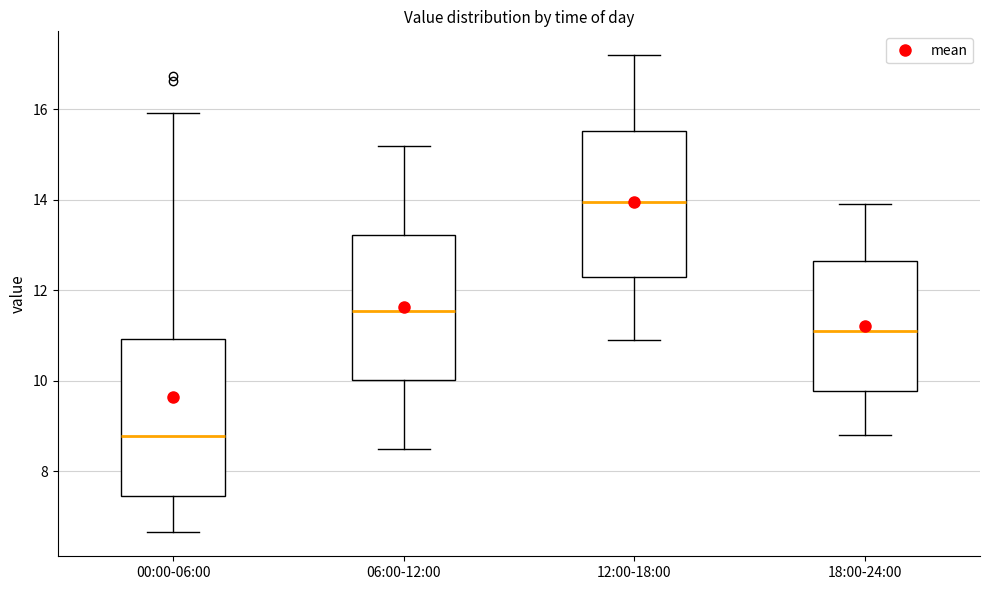

Where does the median line of the box for 06:00-12:00 sit on the y-axis? The values are not printed on the chart, so give them approximately, as read against the axis.

11.6